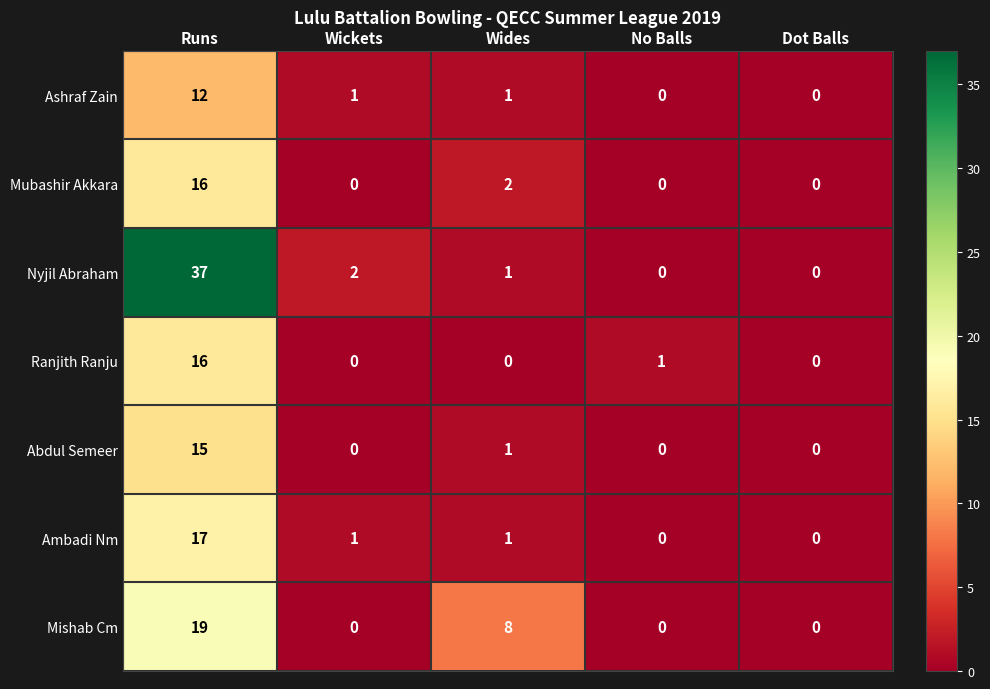

How many data points does each series have?

5